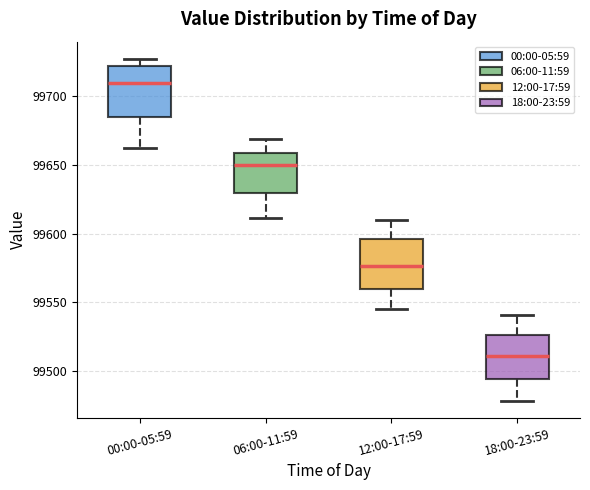

Where does the upper whisker of the box for 18:00-23:59 end on the y-axis? The values are not printed on the chart, so give them approximately, as read against the axis.

99540